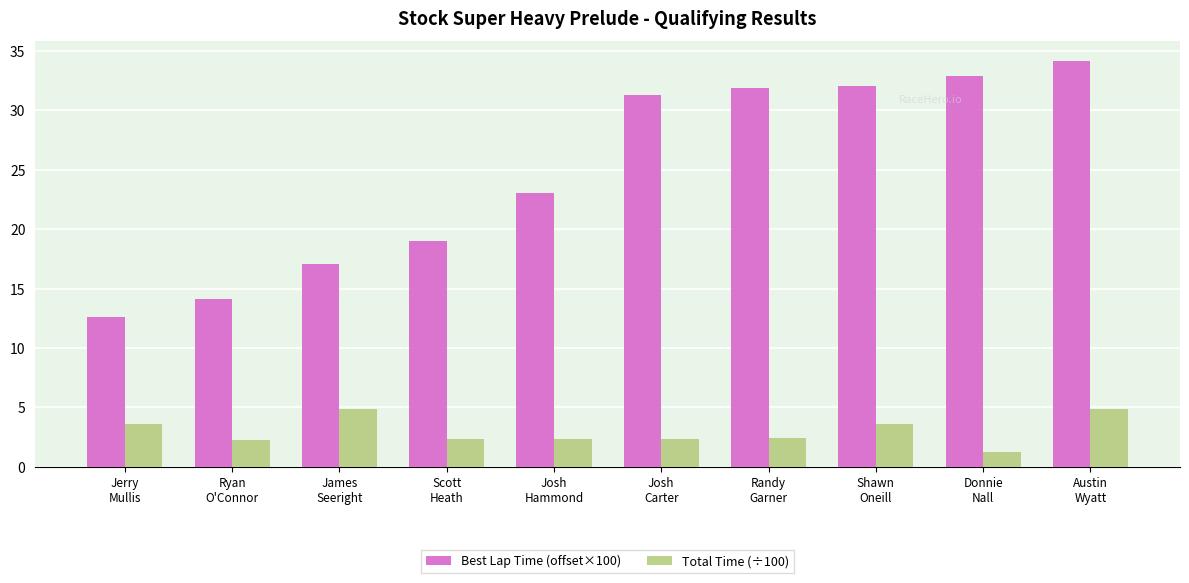

How many bars are there in total?

20